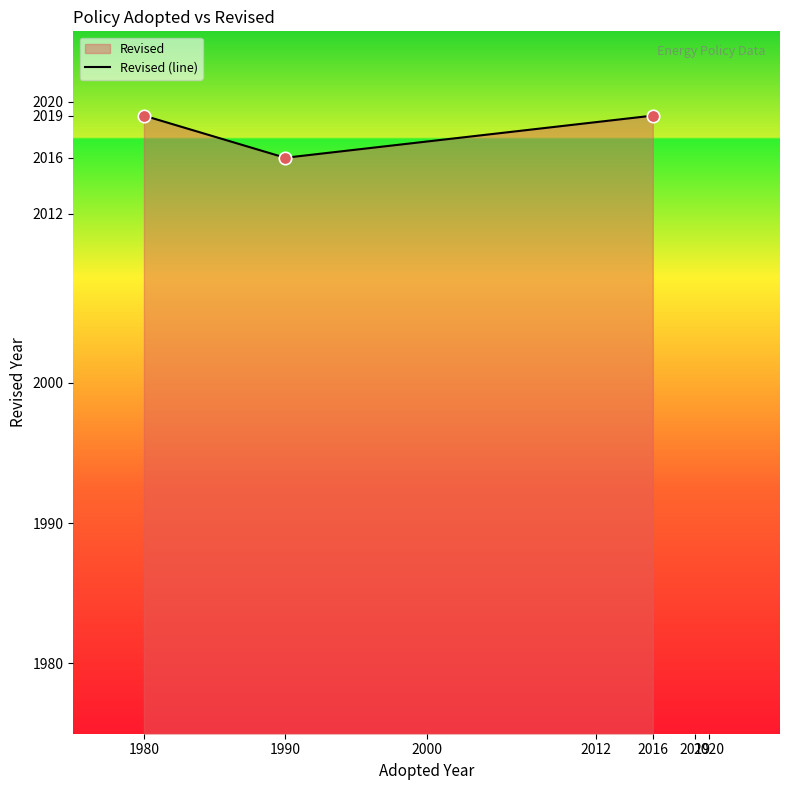

Which has a higher value, 1980 or 1990?

1980